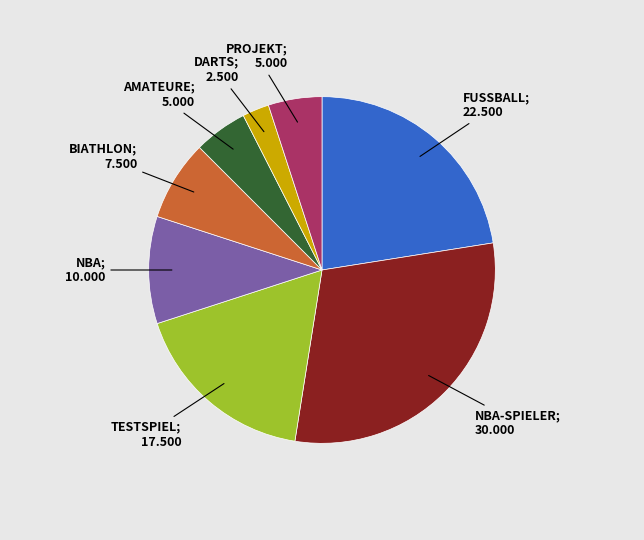

Is there any slice that represents more than half of the pie?

No